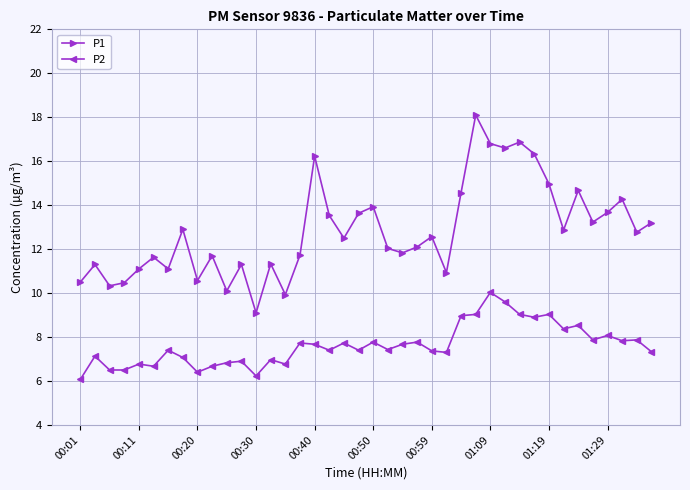

Rank the series by their maximum value, from lowest to highest.

P2, P1